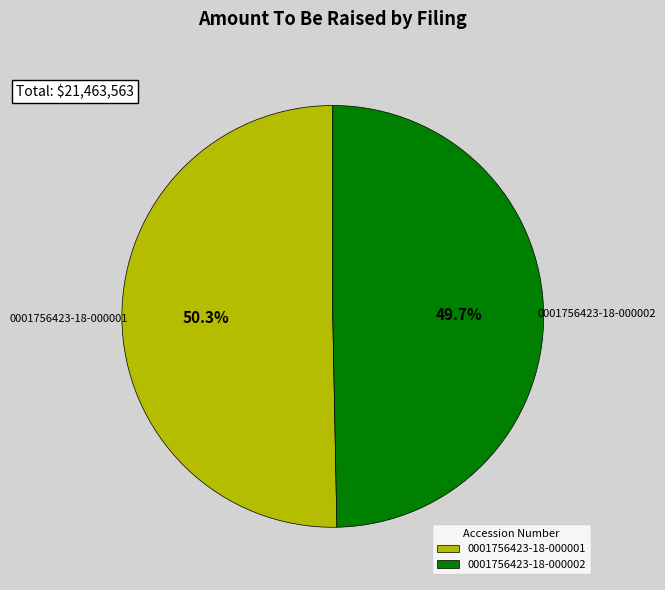

Count the number of slices in the pie.

2